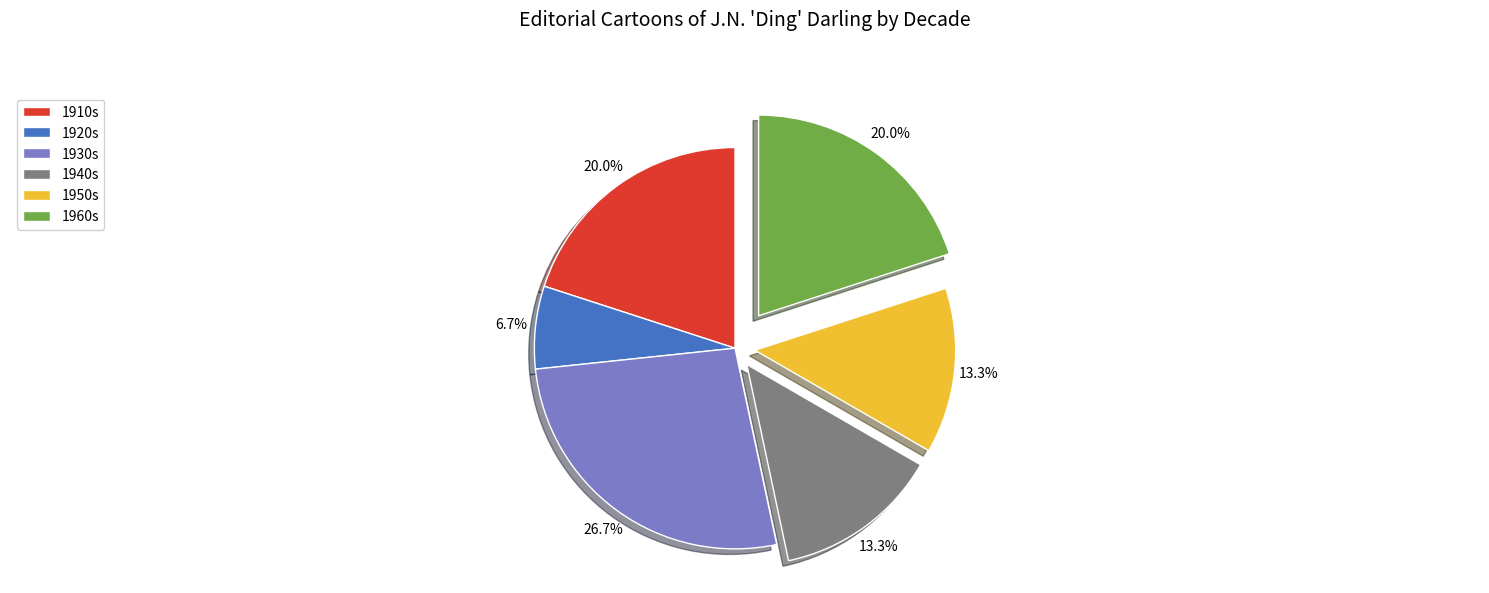

Combined, do 1930s and 1960s account for over 50%?

No